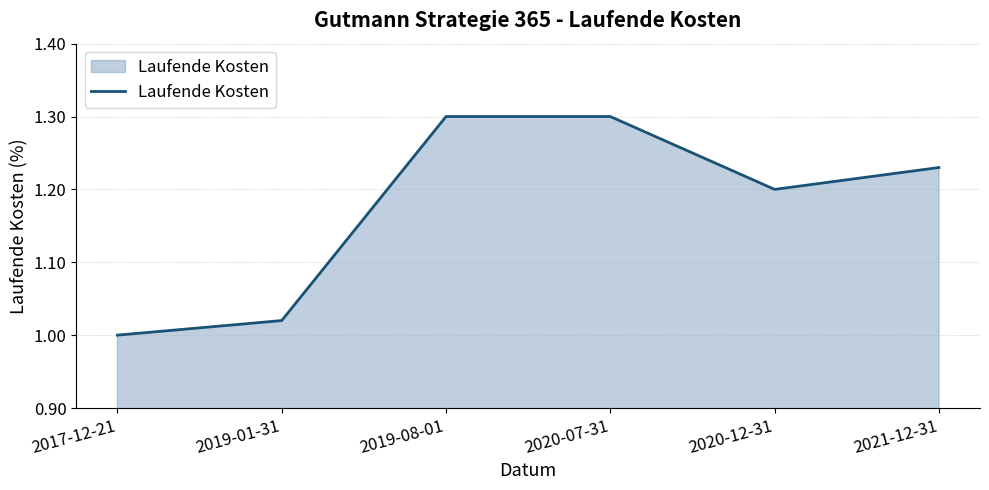

Where is the first local minimum?

2020-12-31